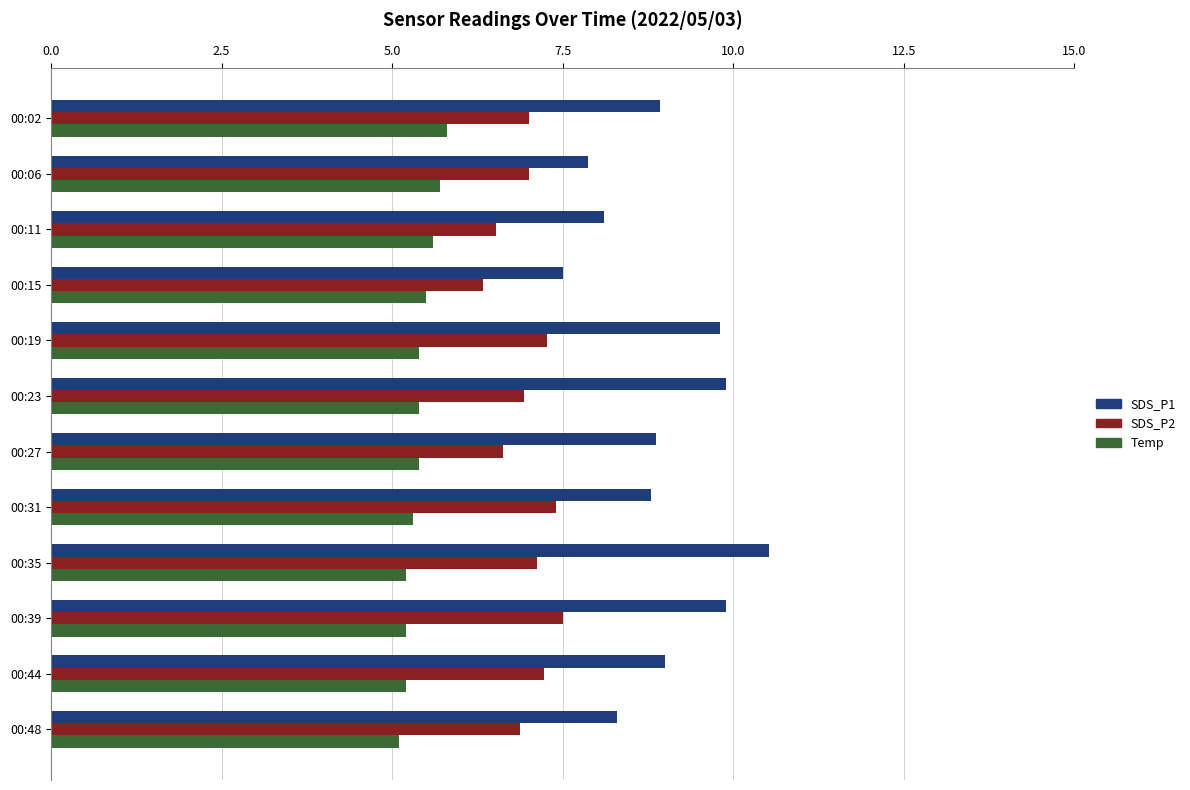

List the series in order of their overall mean, highest first.

SDS_P1, SDS_P2, Temp